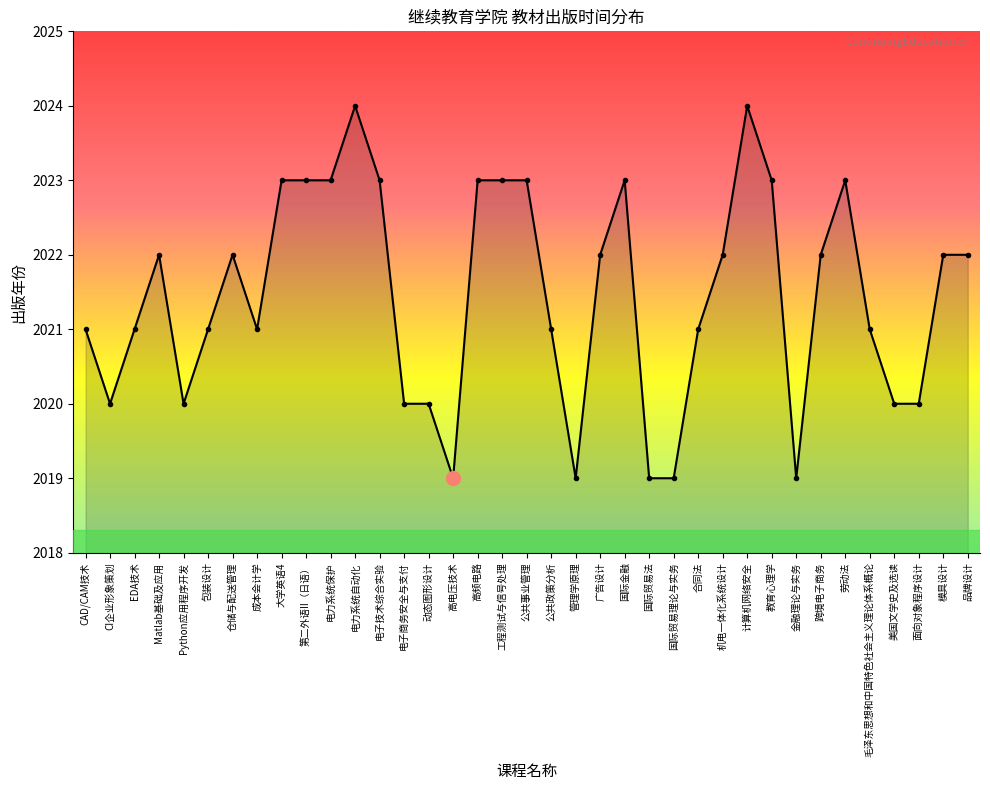

What is the difference between the second highest and second lowest values?

5